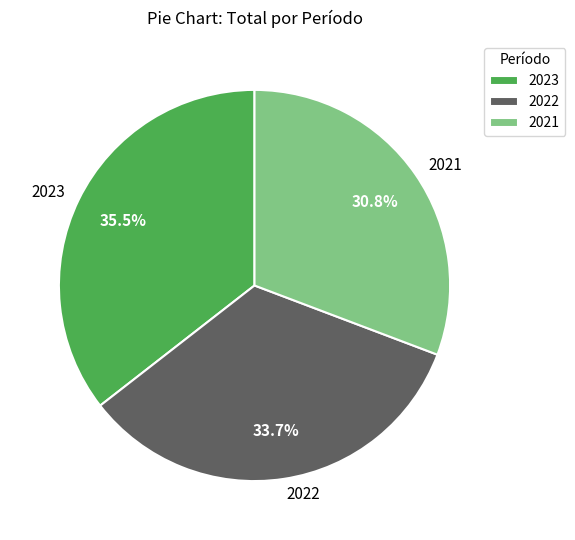

Is there any slice that represents more than half of the pie?

No